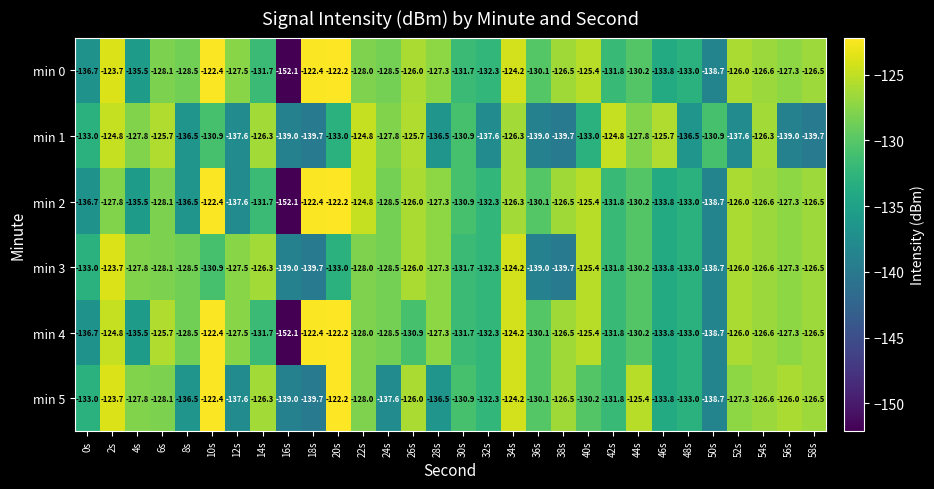

How many distinct data groups are displayed?

6